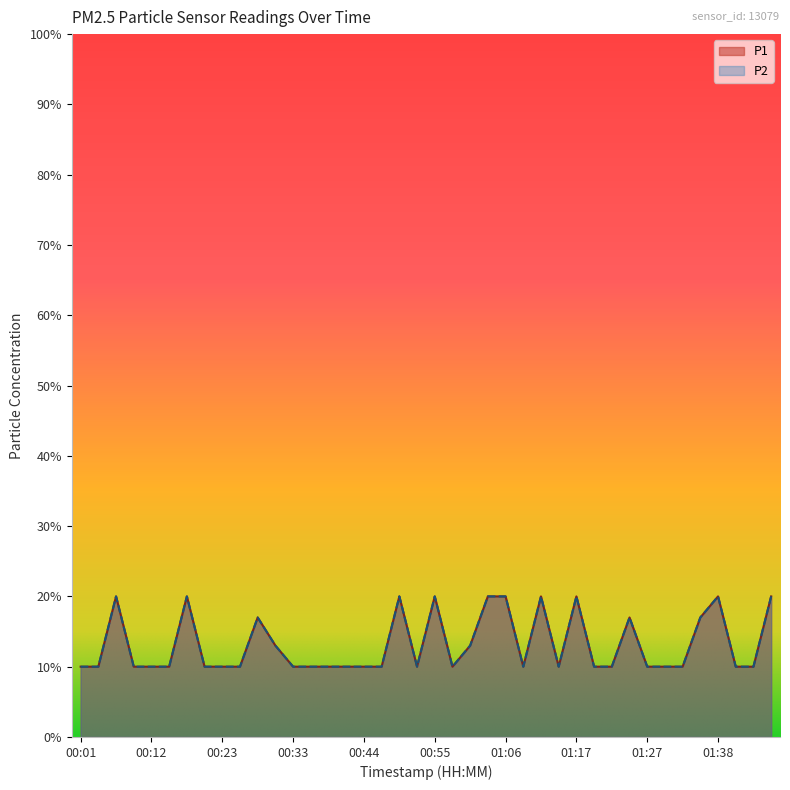

How many interior local peaks does the P2 series have?

9